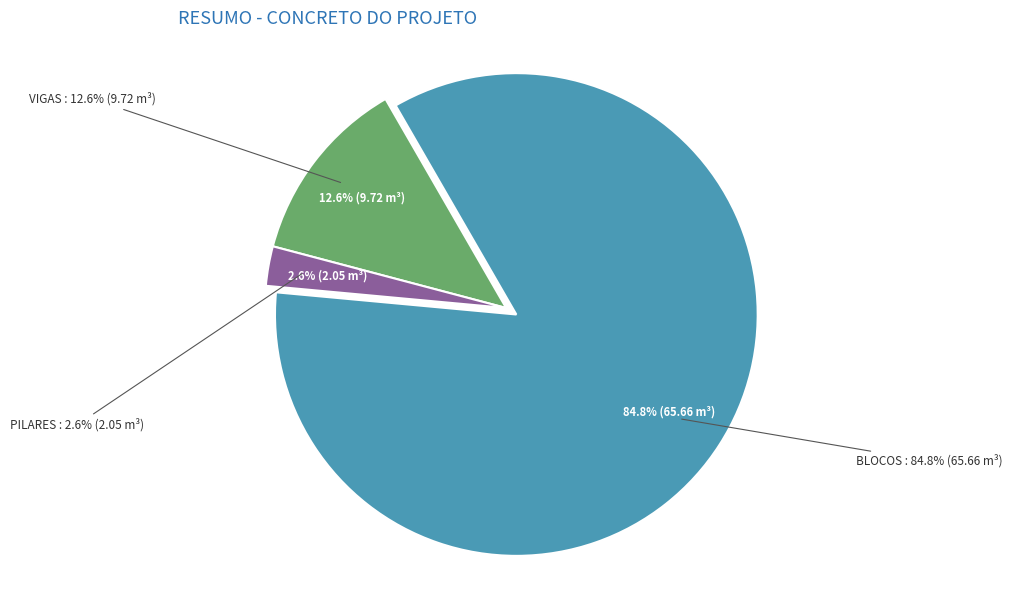

The VIGAS slice represents 19% of the pie. True or false?

False